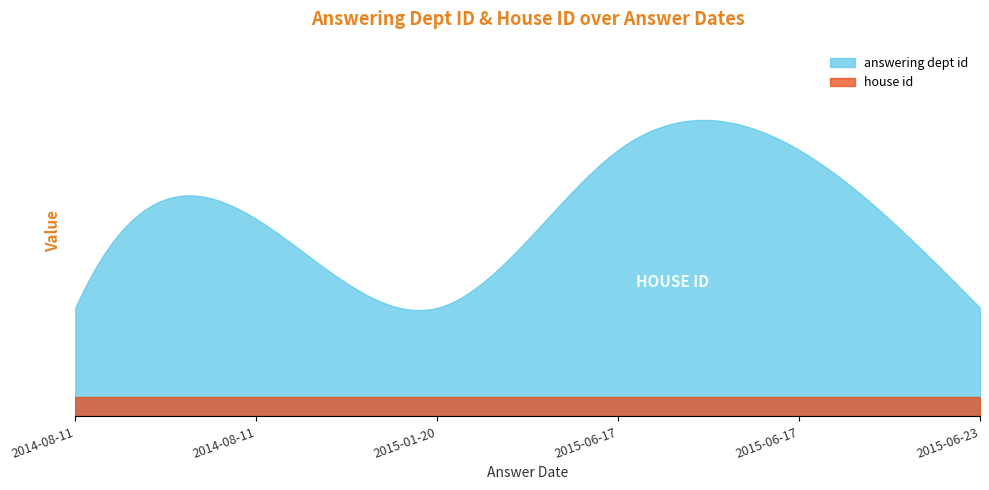

Count the answering dept id values in the range 11 to 27.

6